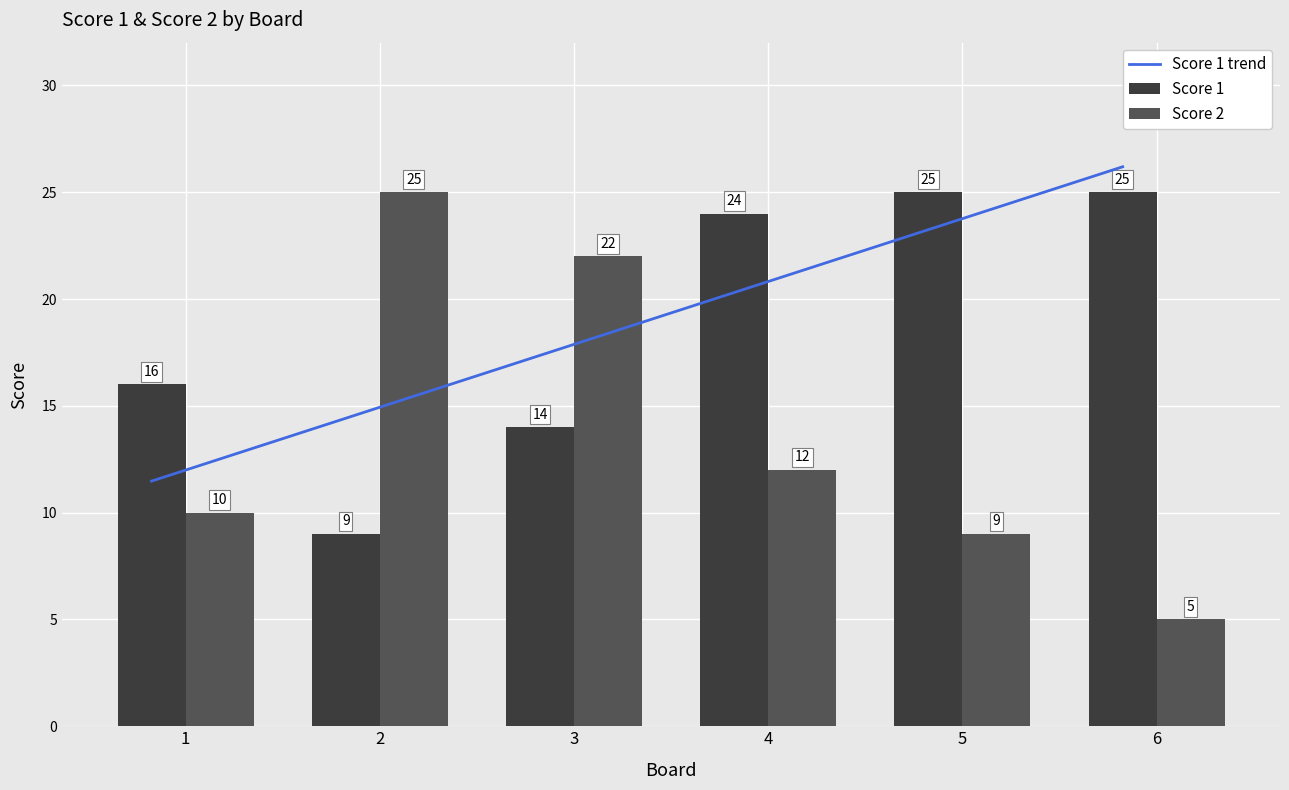

What is the total value across all series at 5?

34